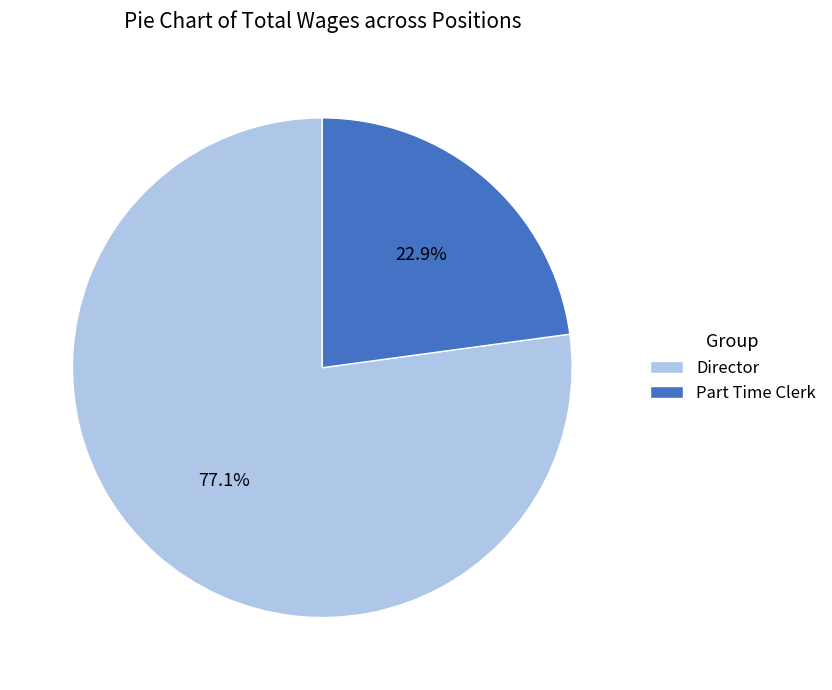

Is it true that Director is 77% of the pie?

True